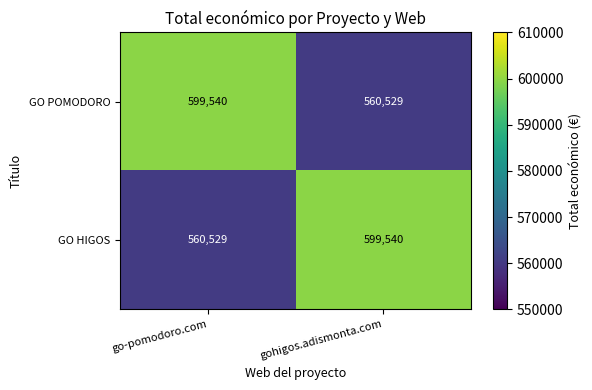

What is the maximum value for GO POMODORO?

599540